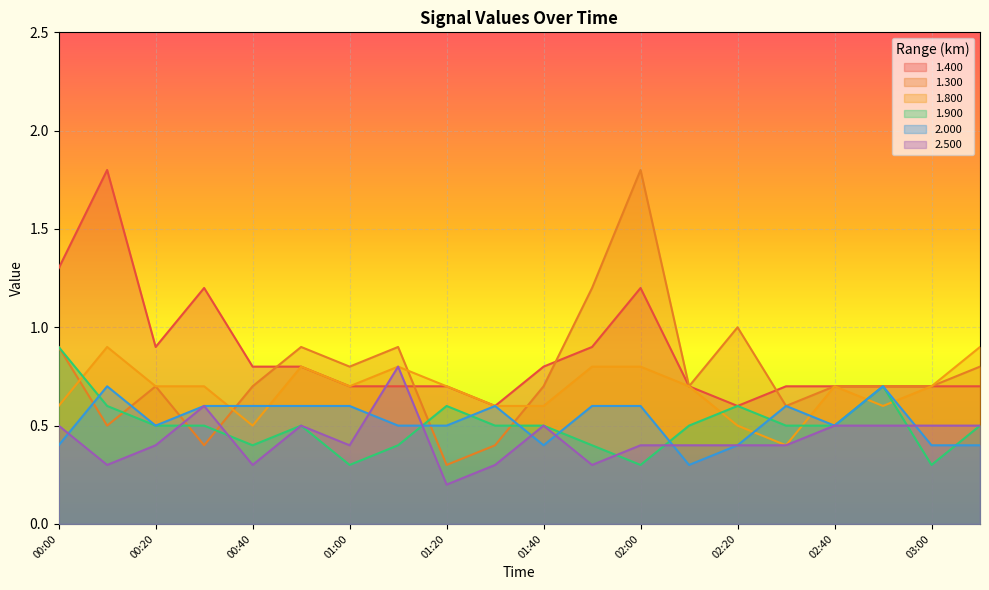

What is the label of the 11th point from the right?

01:30